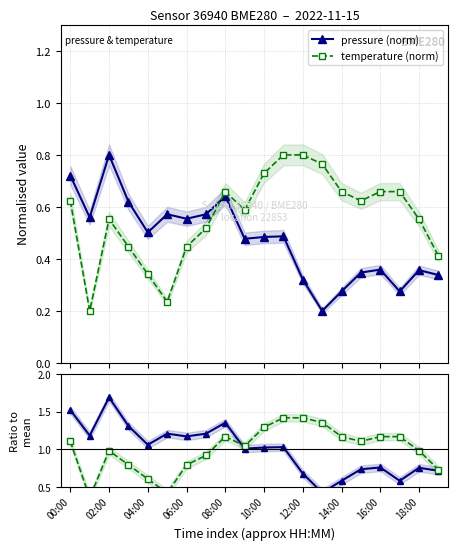

Which series has the largest total across all categories?

temp ratio